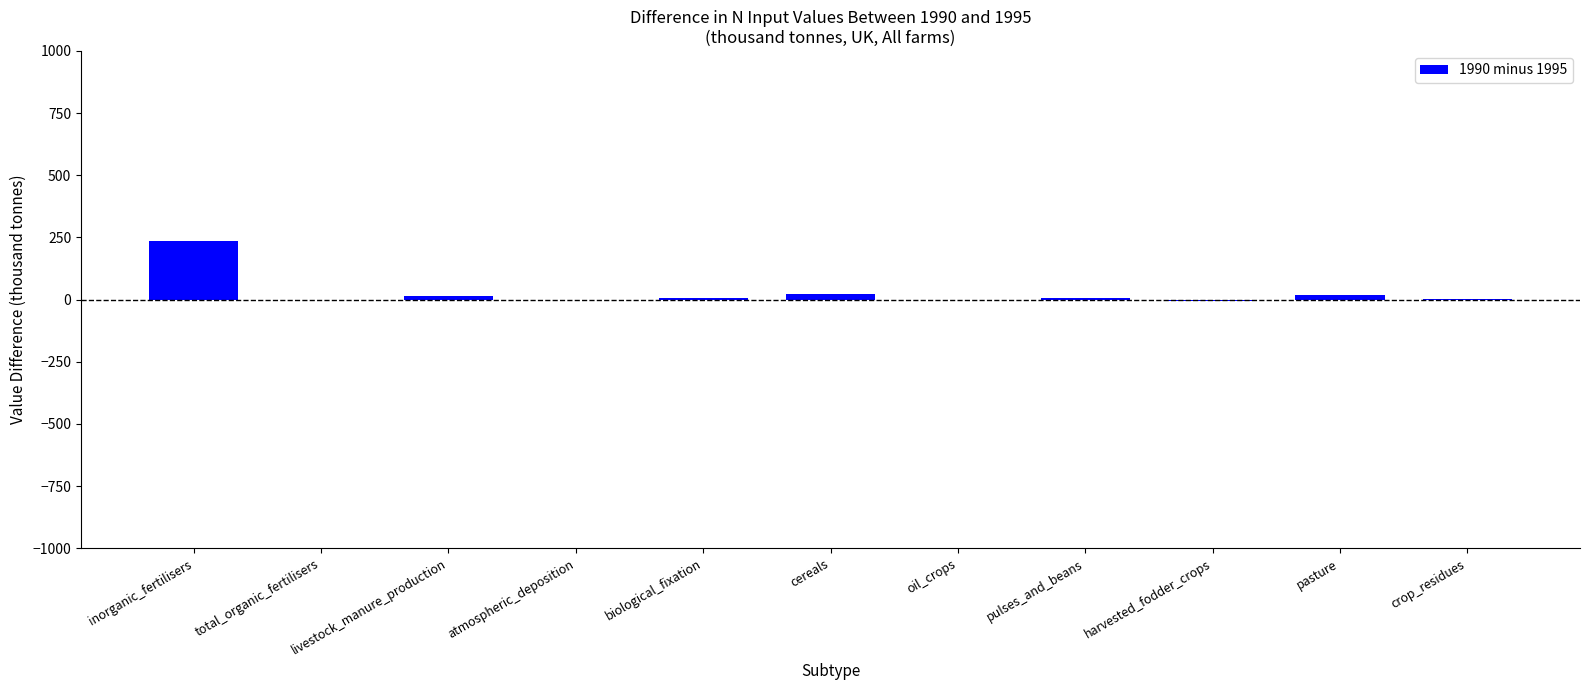

How many categories are shown in the chart?

11